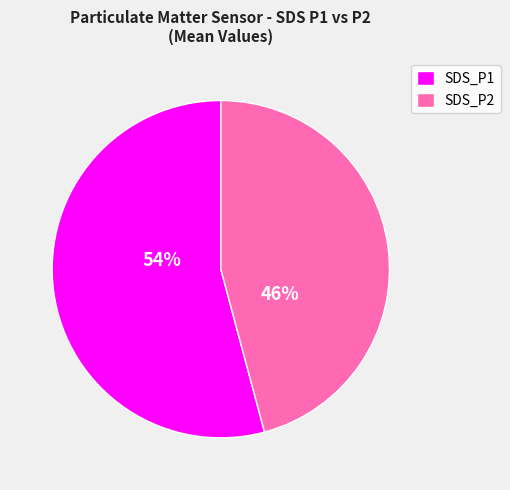

Which has a higher value, SDS_P2 or SDS_P1?

SDS_P1